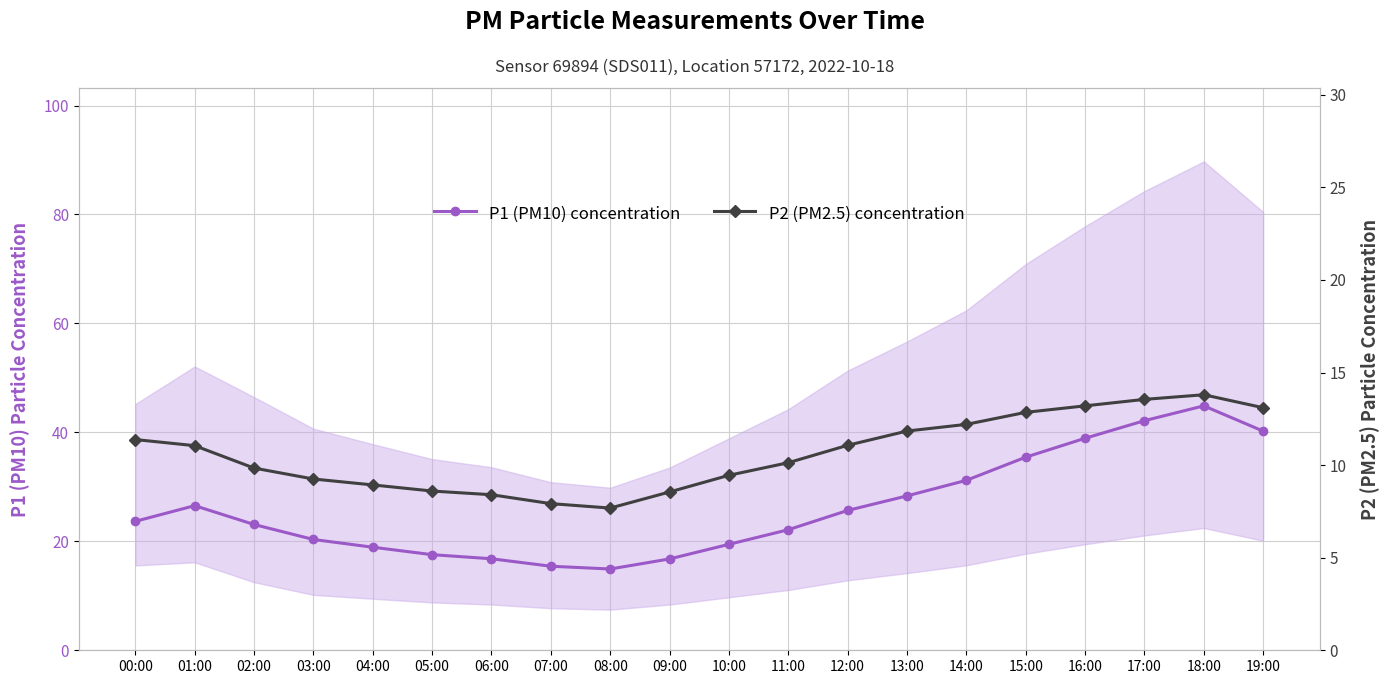

Which has a higher value, 14:00 or 01:00?

14:00